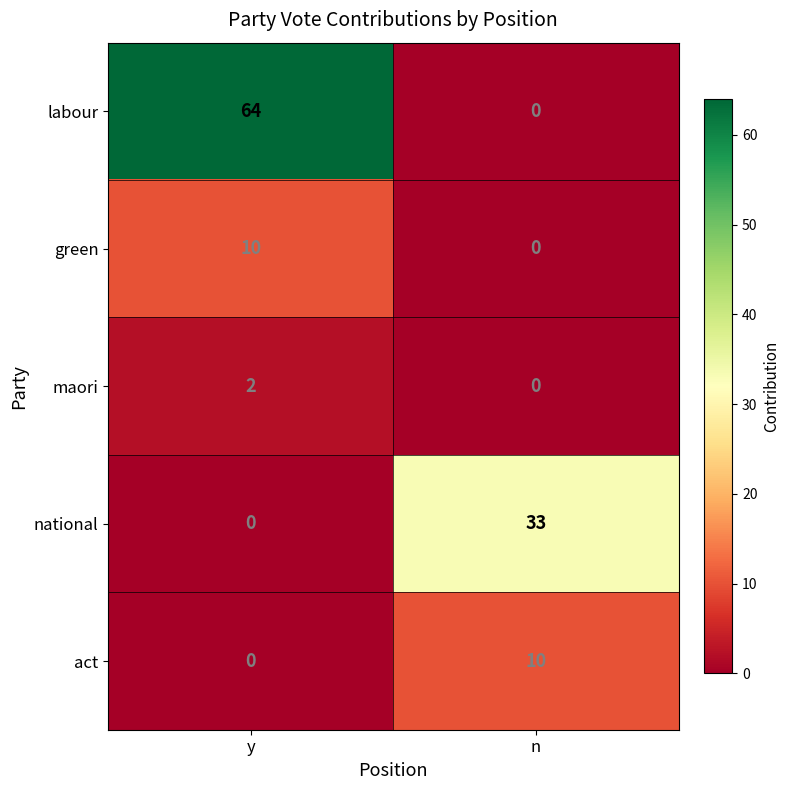

Which series has the largest total across all categories?

labour